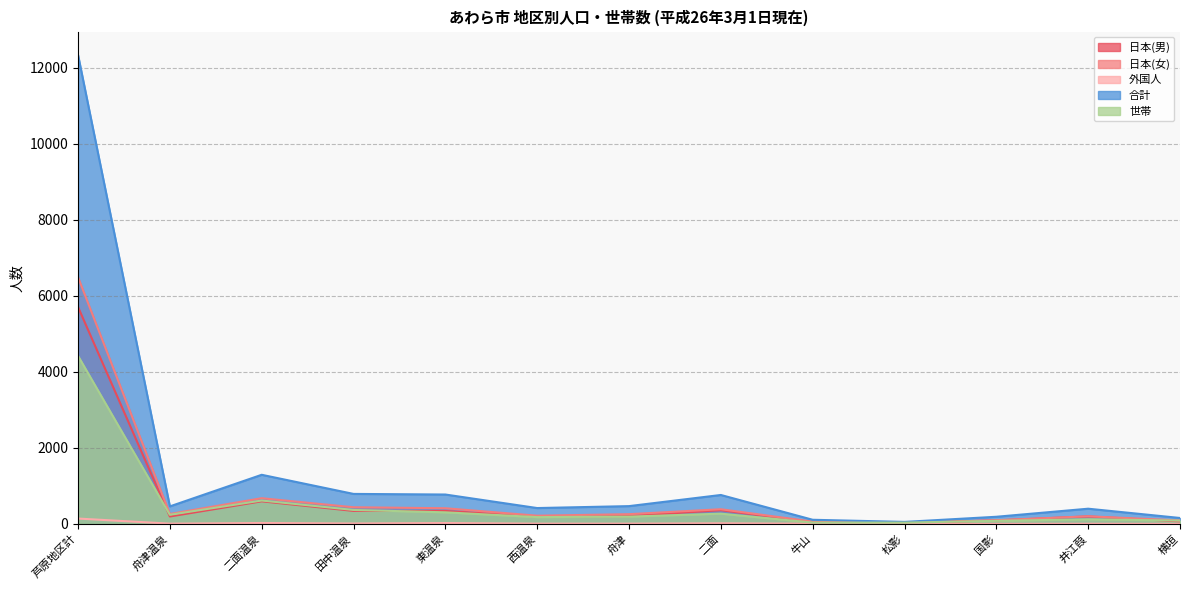

How many interior local peaks does the 合計 series have?

3